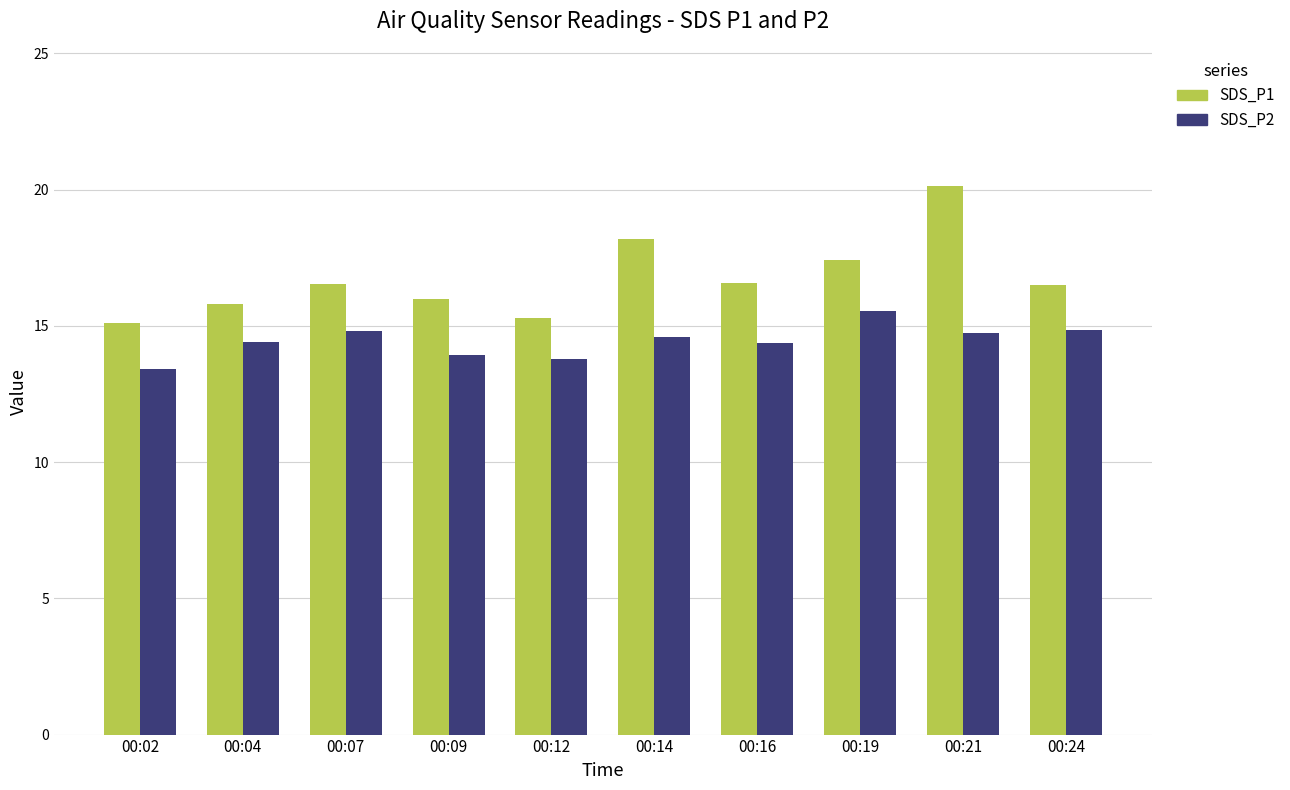

Is it true that SDS_P1 equals 11.6 at 00:21?

False